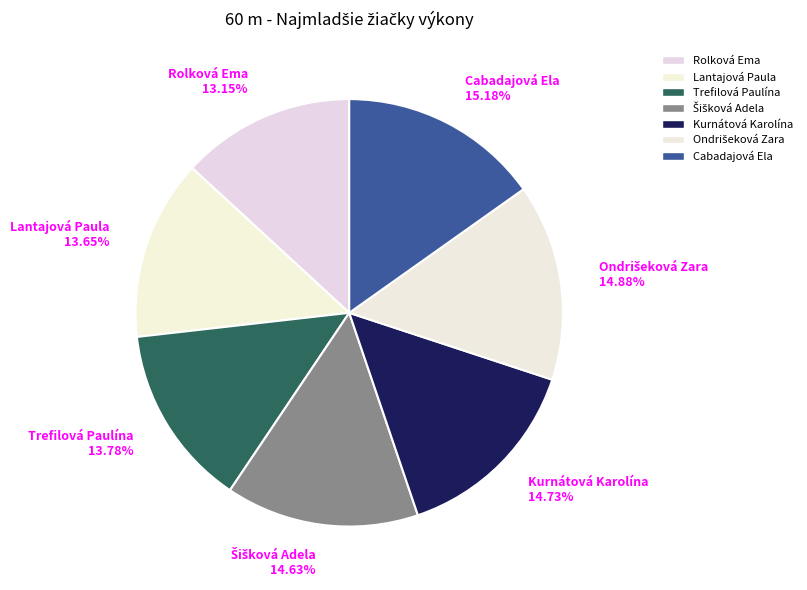

True or false: Kurnátová Karolína accounts for 15% of the total.

True